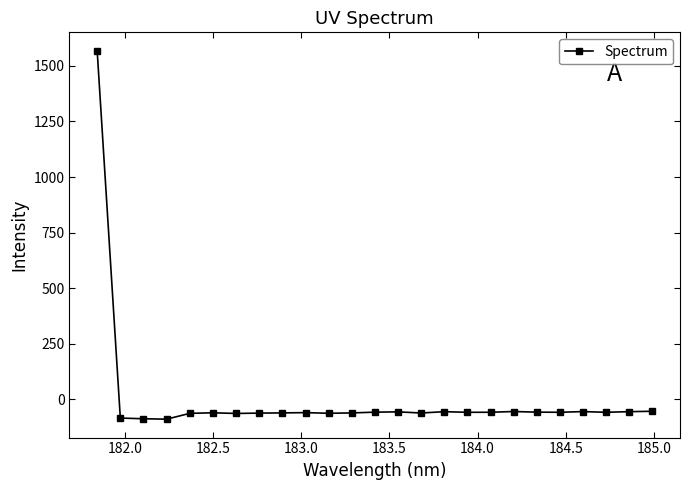

What is the value of the 4th point from the left?

-88.6